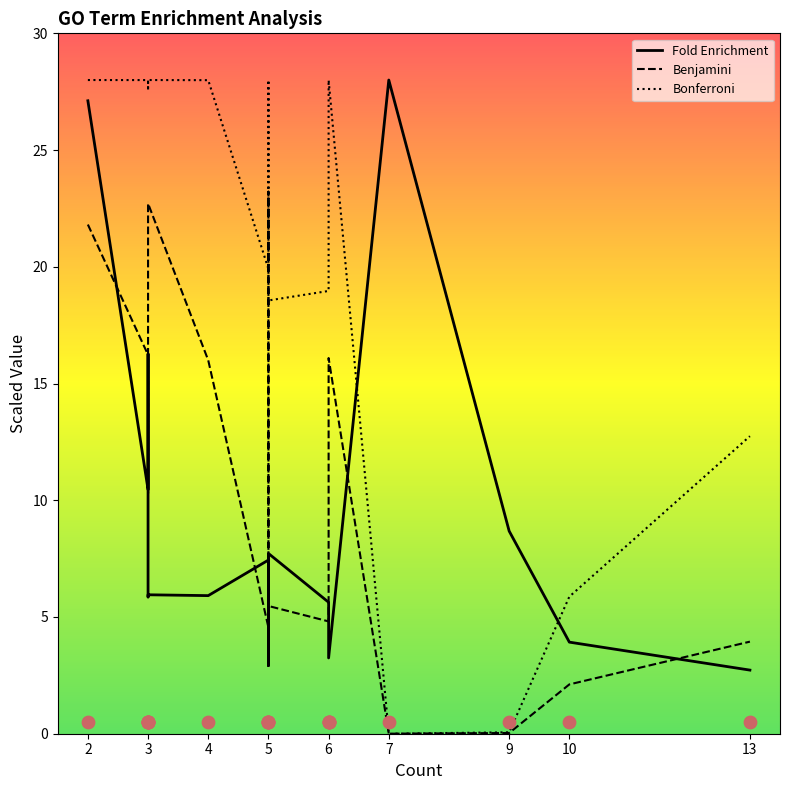

What are all the series names shown in the legend?

Fold Enrichment, Benjamini, Bonferroni